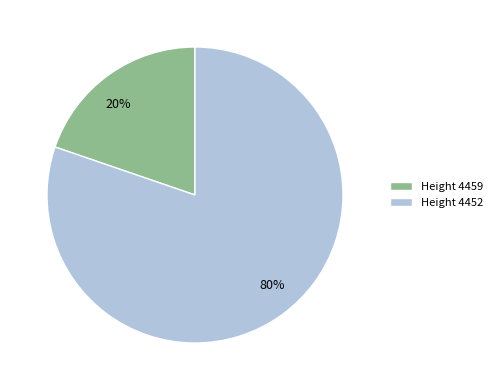

Is it true that 20% is 20% of the pie?

True